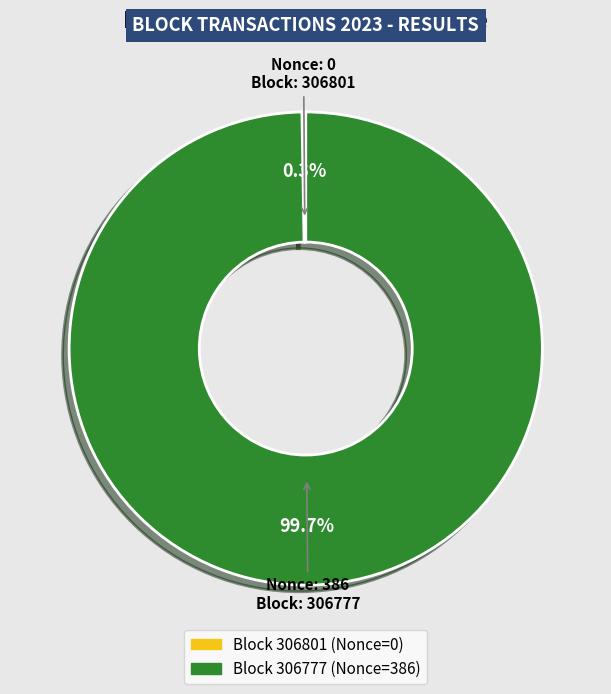

Is there a majority slice in this chart?

Yes